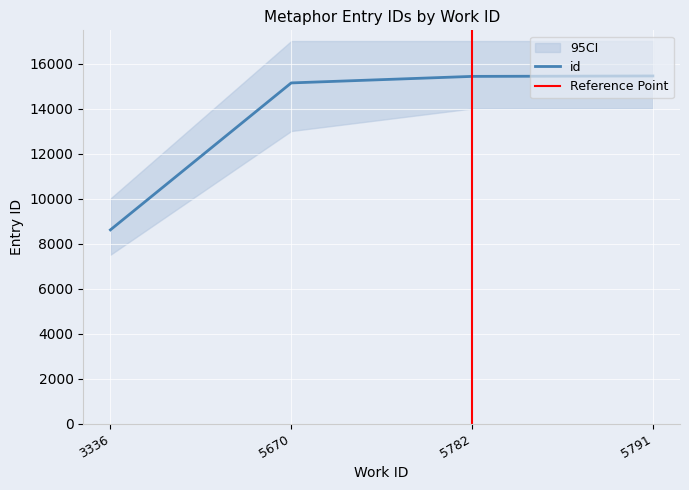

True or false: the data shows 3105 at 3336.

False